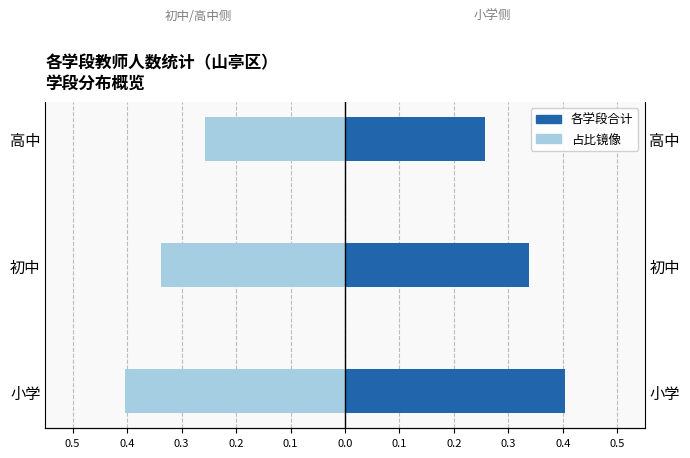

True or false: 各学段合计 has a value of 0.4 at 高中.

False